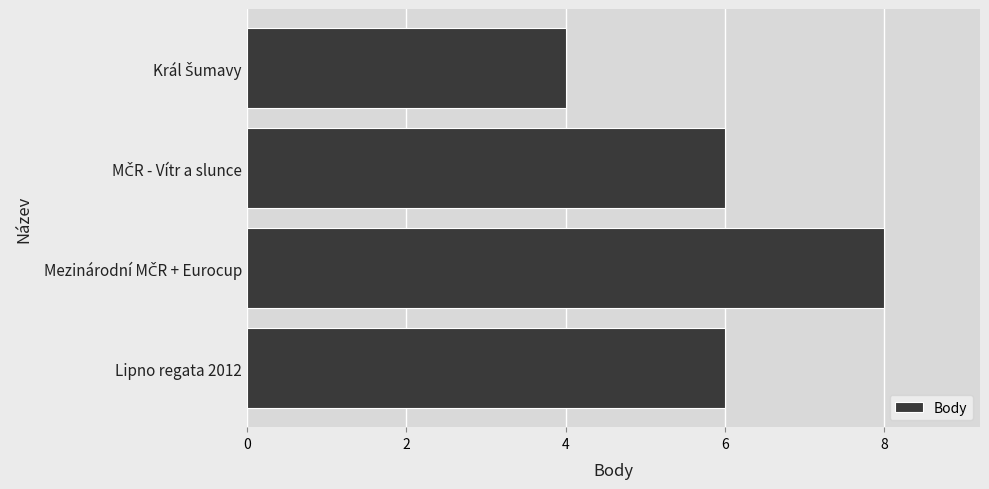

What is the label of the 1st bar from the bottom?

Lipno regata 2012